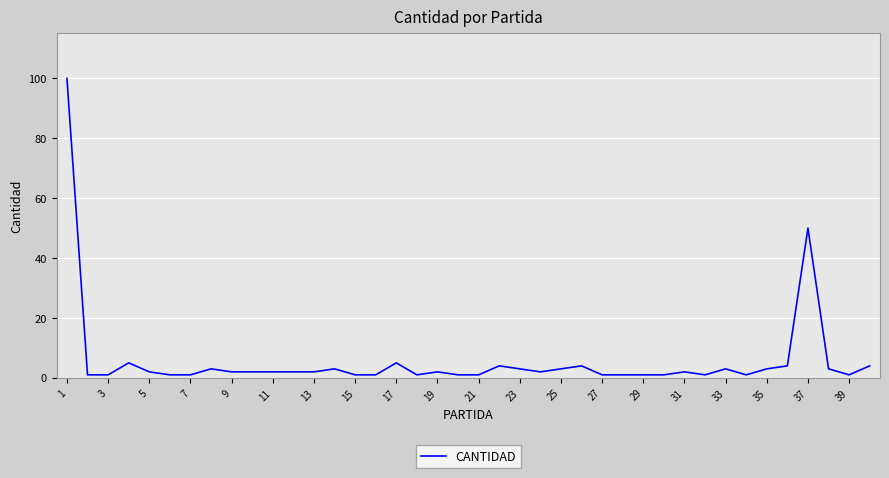

What is the maximum value shown in the chart?

100